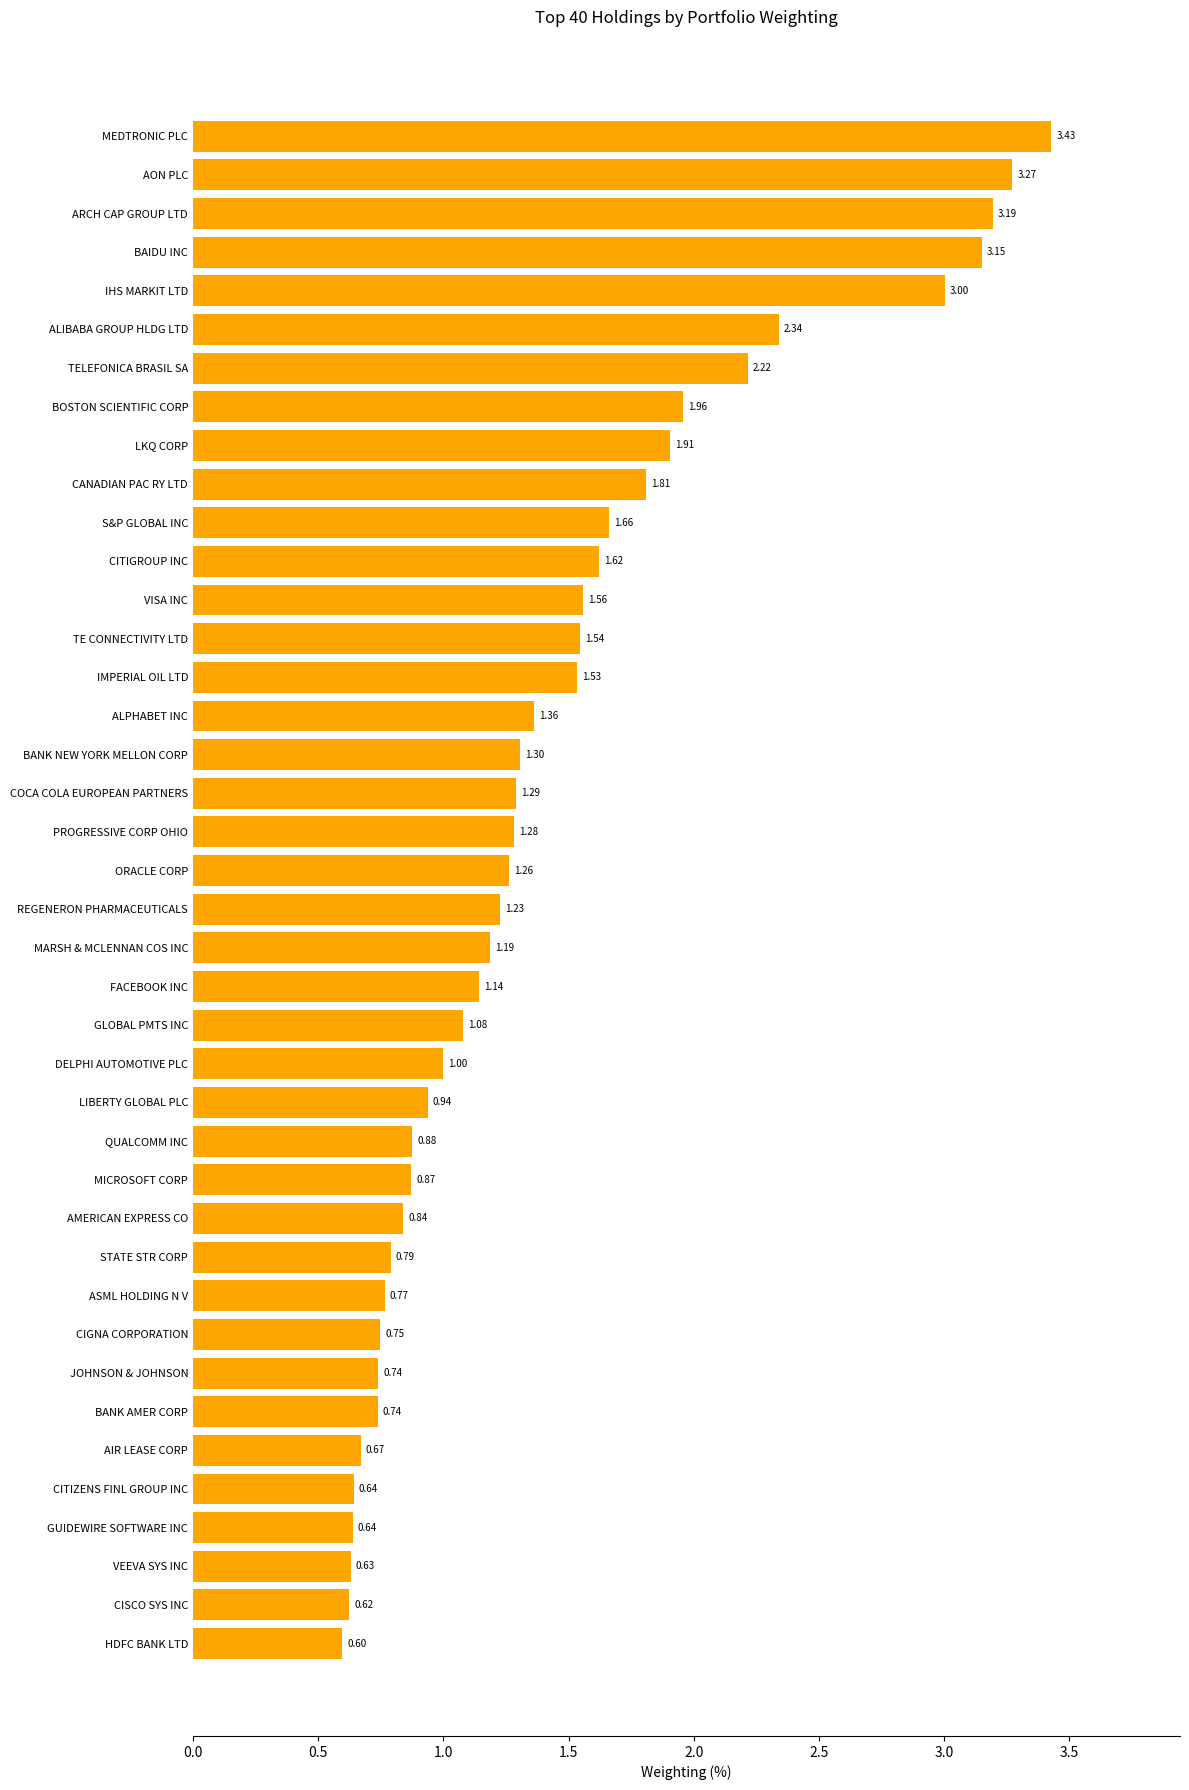

Does the chart contain stacked bars?

No